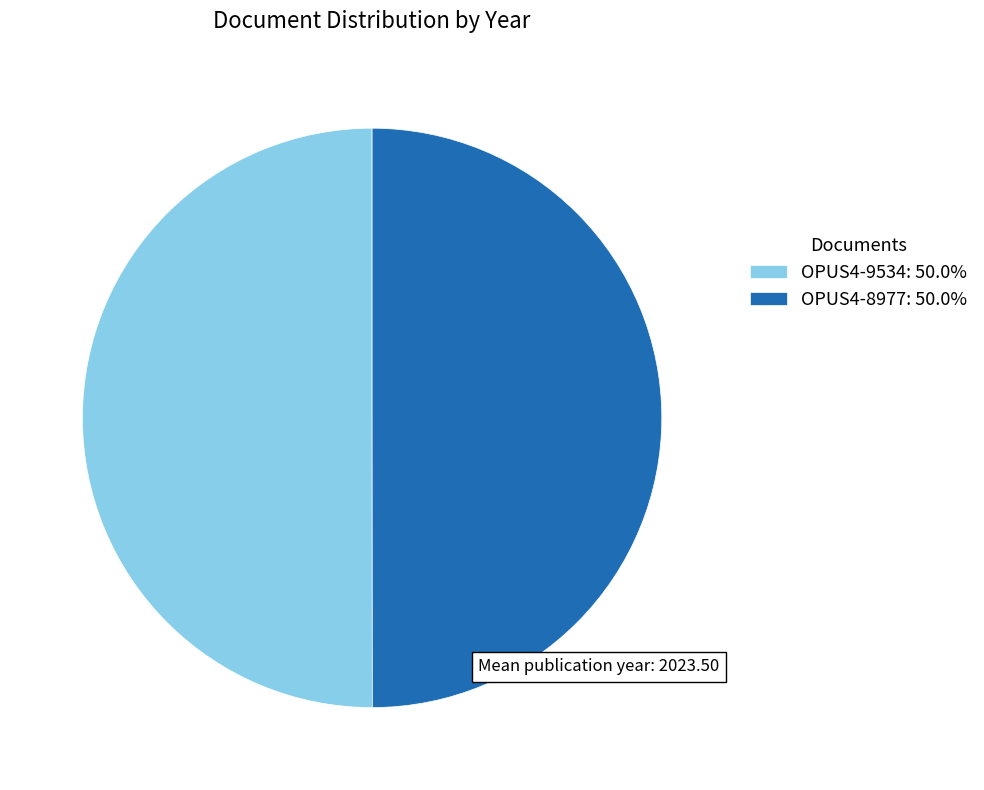

Is the sum of OPUS4-9534: 50.0% and OPUS4-8977: 50.0% greater than half?

Yes